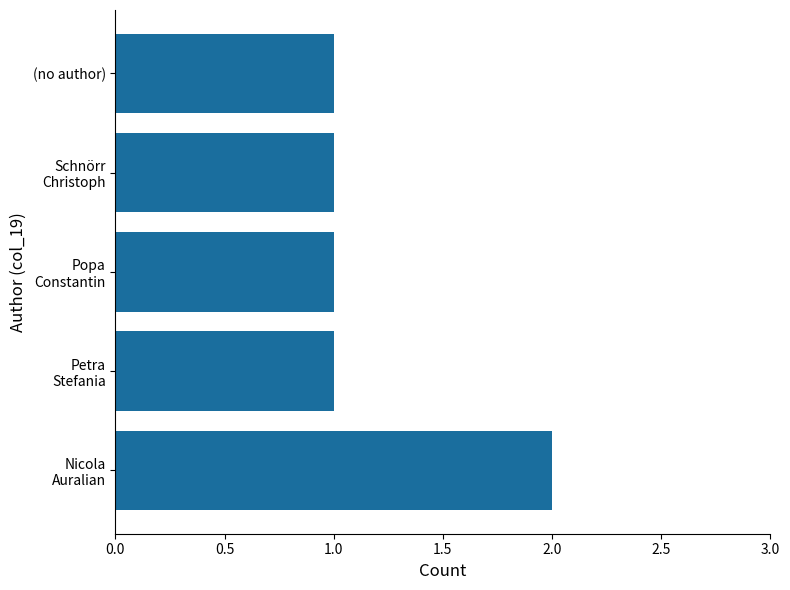

What is the sum of all values?

6